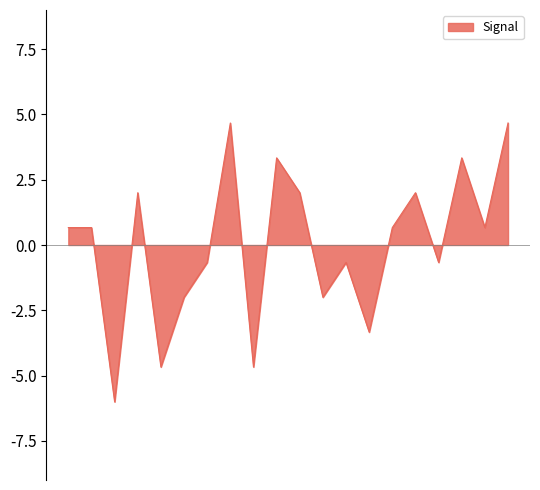

What is the greatest value displayed?

4.7